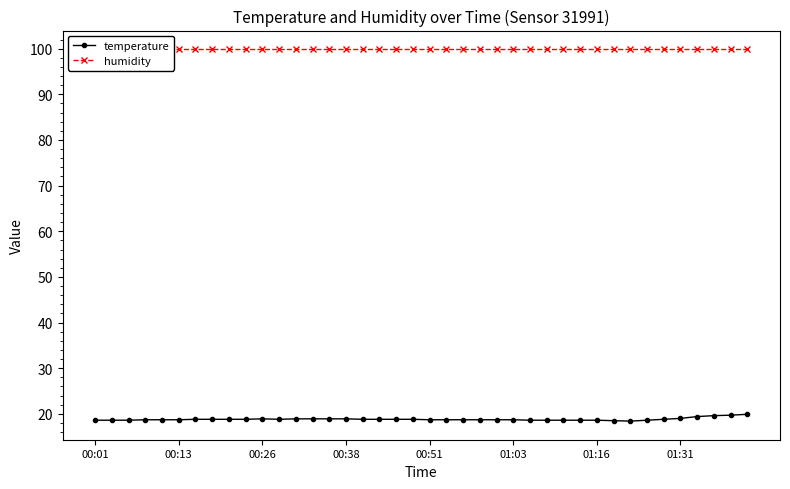

What is the average value of the temperature series?

18.8